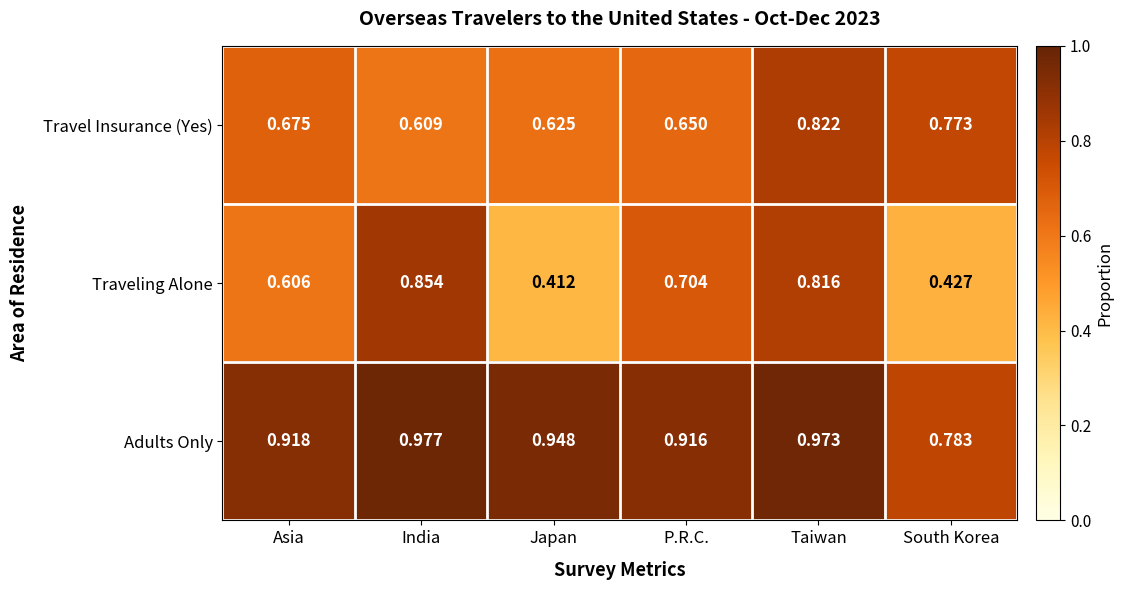

At which label is Travel Insurance (Yes) closest to 0?

India